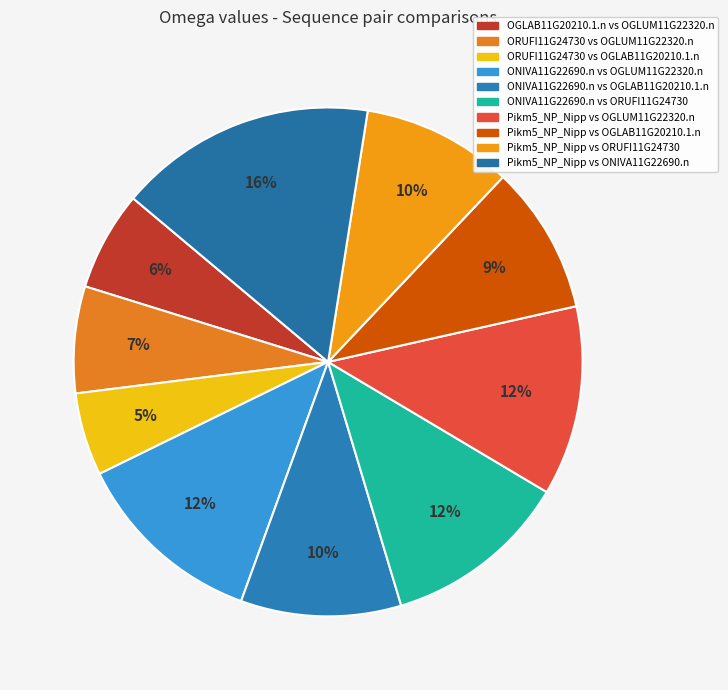

To the nearest percent, what is the difference between the Pikm5_NP_Nipp vs ORUFI11G24730 and ORUFI11G24730 vs OGLAB11G20210.1.n slice percentages?

4%